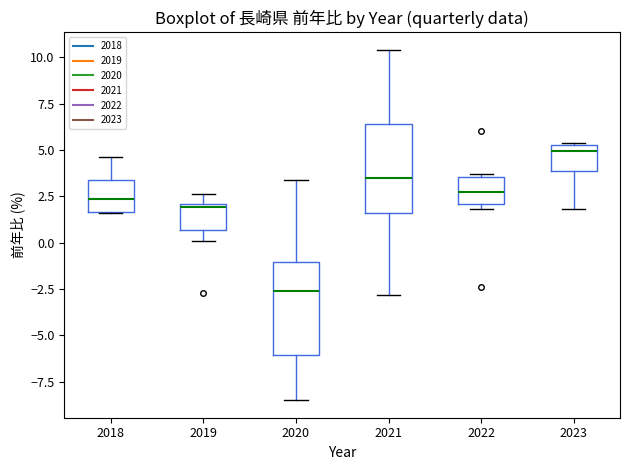

Where is the lower edge of the box at x = 2022 on the y-axis? The values are not printed on the chart, so give them approximately, as read against the axis.

2.0